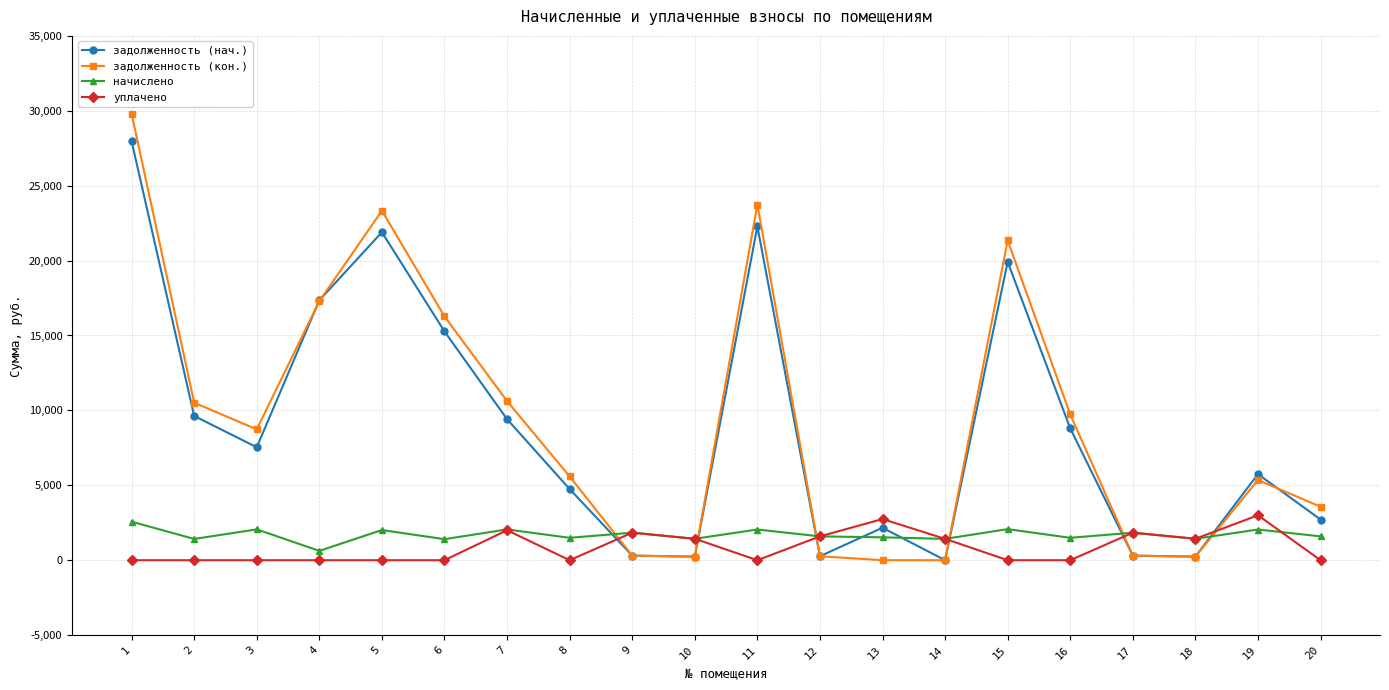

How many interior local peaks does the задолженность (нач.) series have?

5